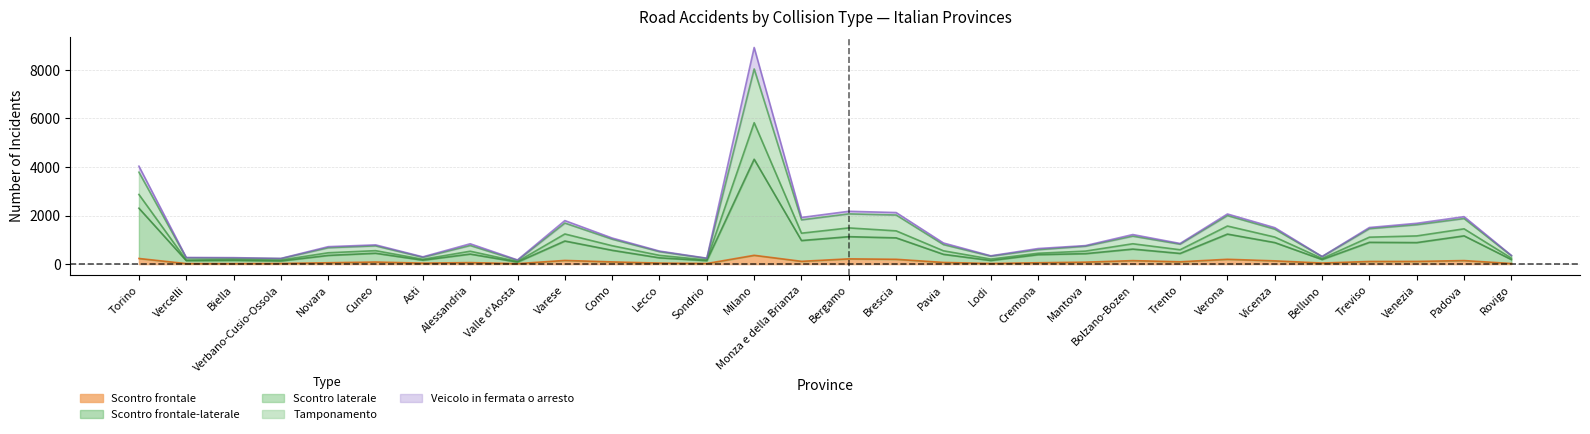

How many lines are shown in the chart?

5